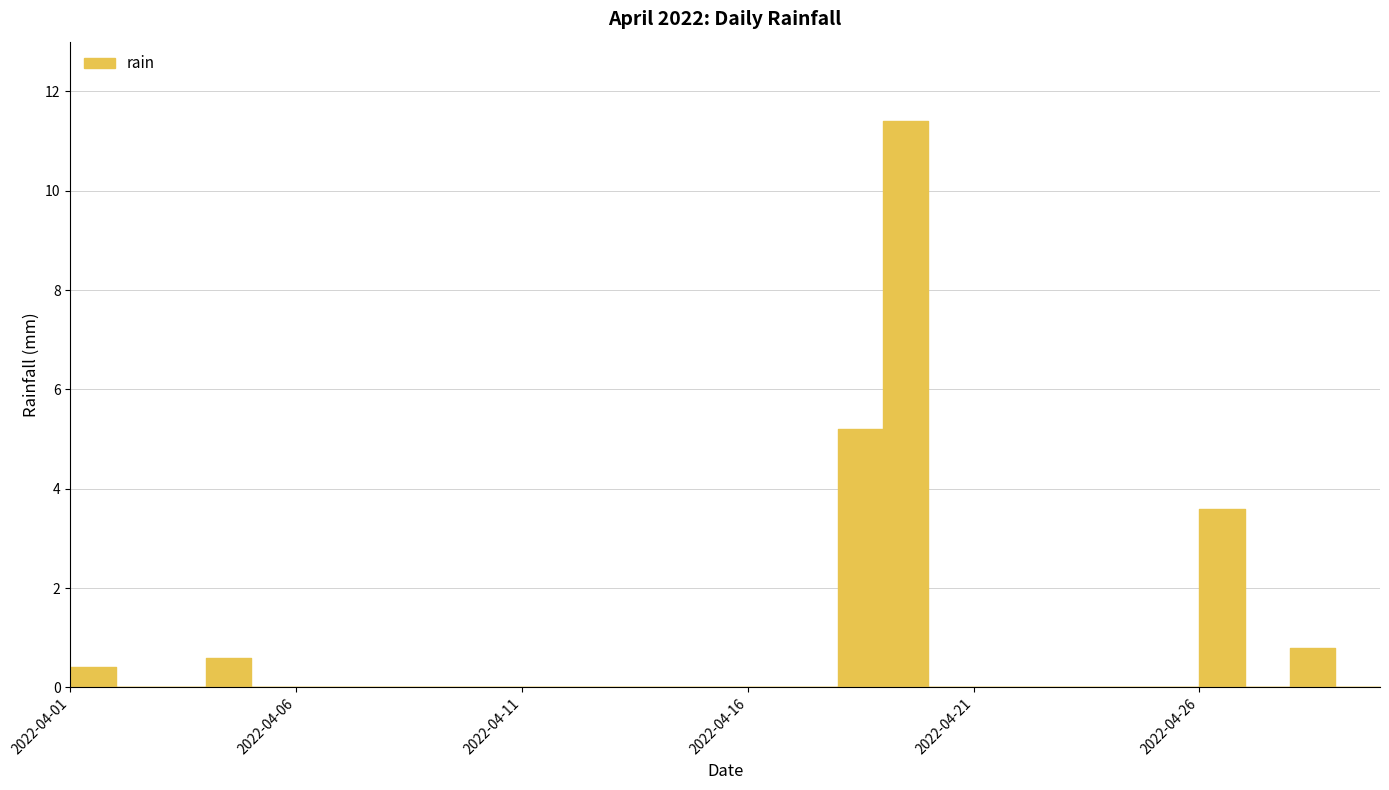

True or false: the data shows 5.7 at 2022-04-19.

False